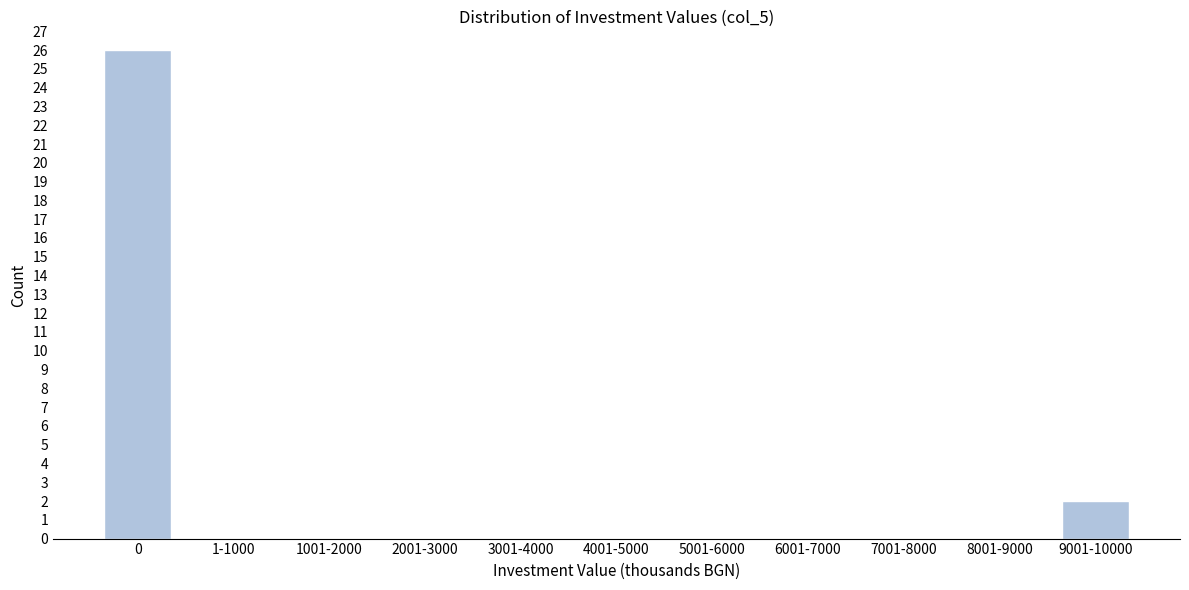

Reading right to left, what are all the values shown in this chart?

9001-10000=2	8001-9000=0	7001-8000=0	6001-7000=0	5001-6000=0	4001-5000=0	3001-4000=0	2001-3000=0	1001-2000=0	1-1000=0	0=26